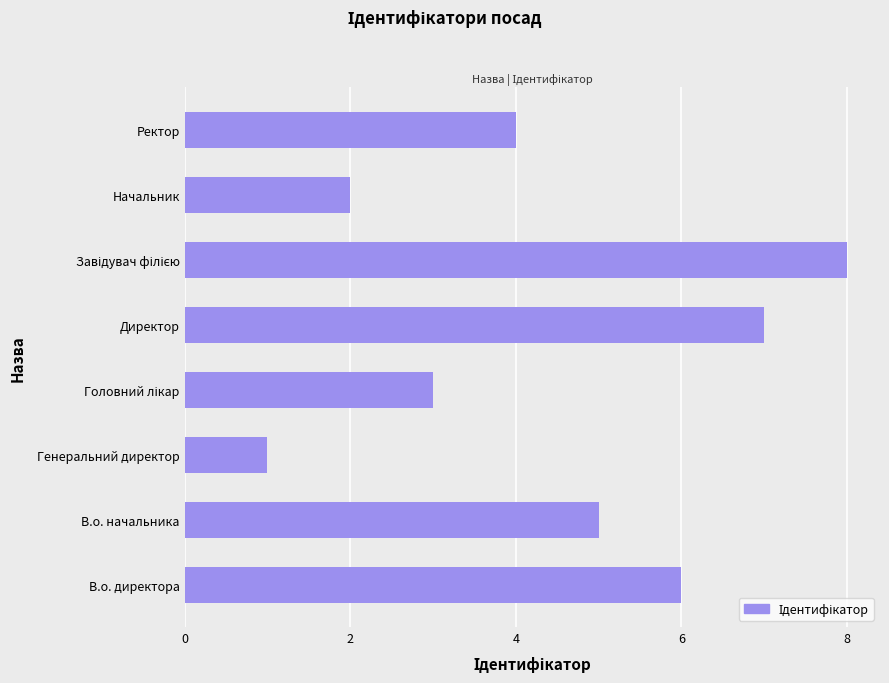

What is the sum of the values at В.о. начальника and Ректор?

9